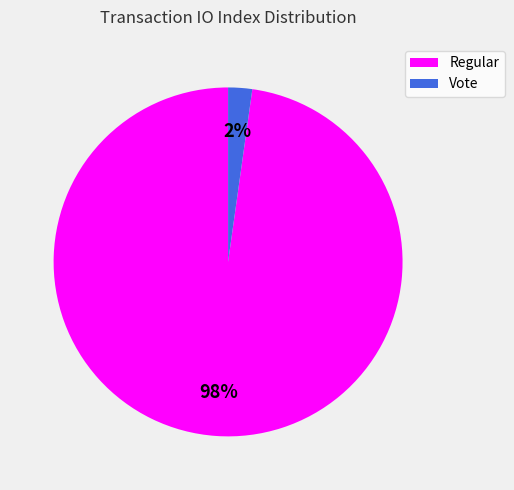

Does any single category account for the majority?

Yes